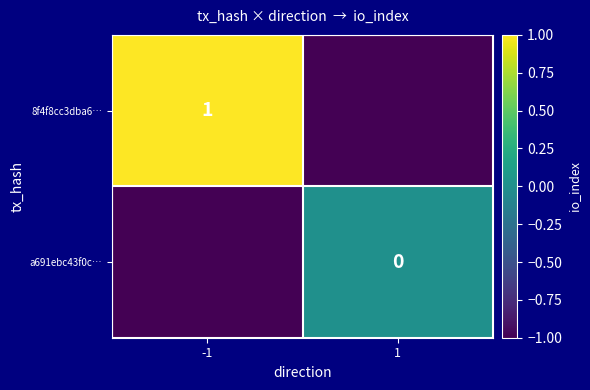

How many data points does each series have?

2